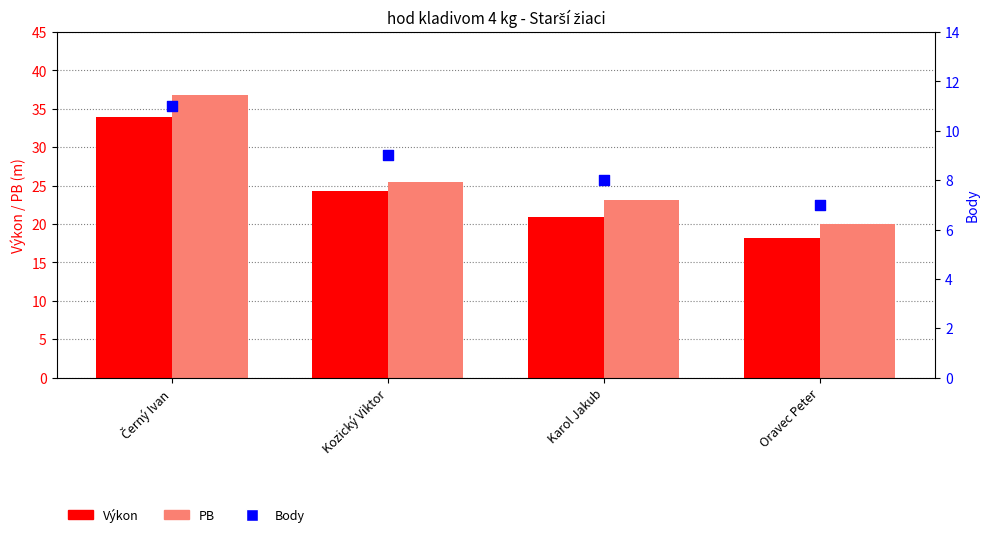

Is the value of Body at Karol Jakub greater than the value of Výkon at Oravec Peter?

No